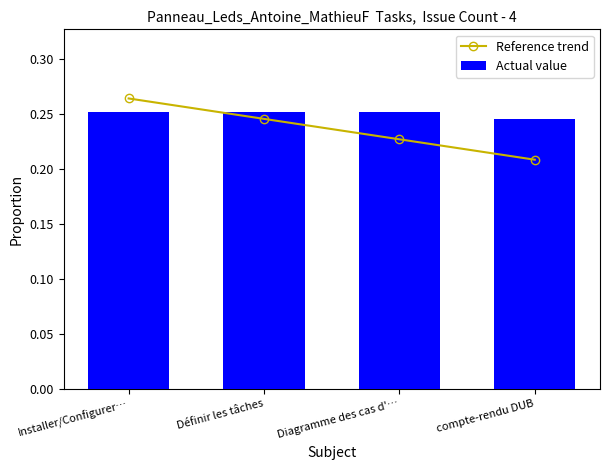

Which series has the largest total across all categories?

Actual value